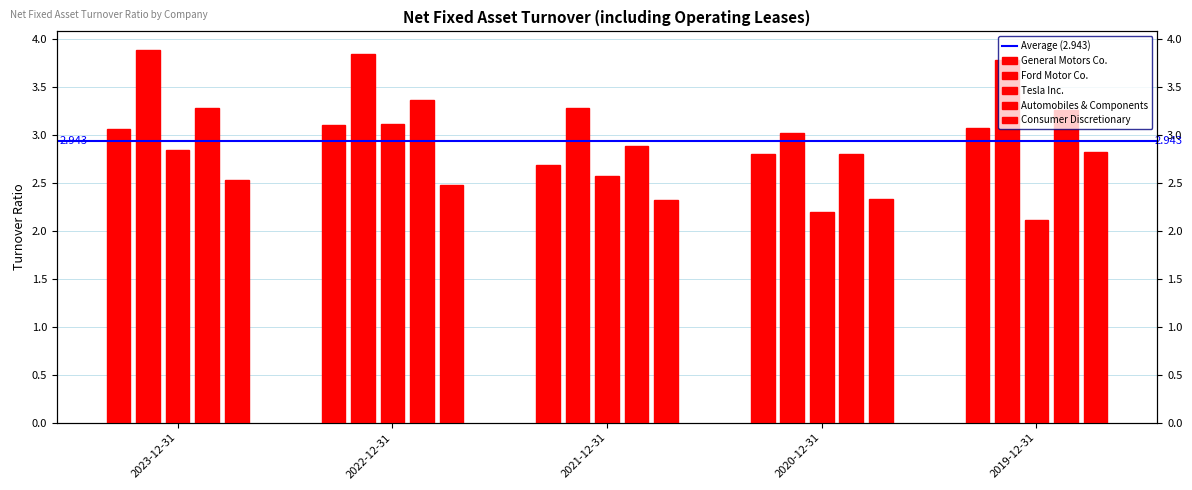

How many groups of bars are there?

5